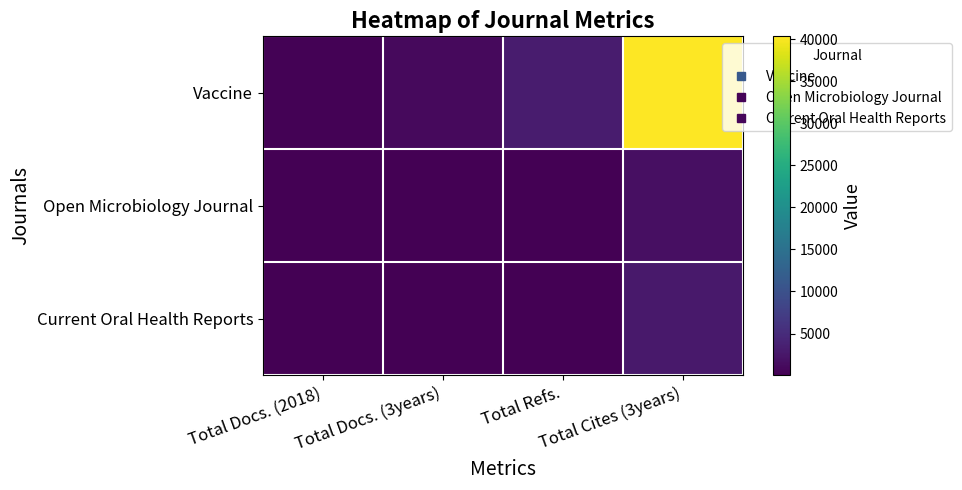

At which category is the sum across all series the highest?

Total Cites (3years)